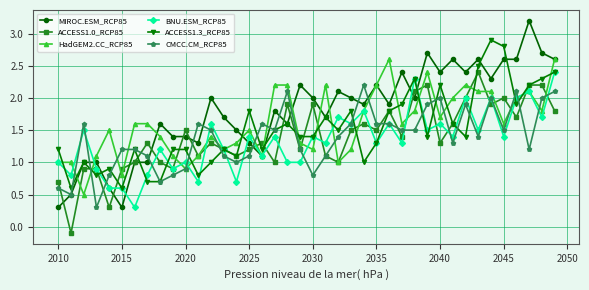

At how many categories does at least one series exceed 0?

40